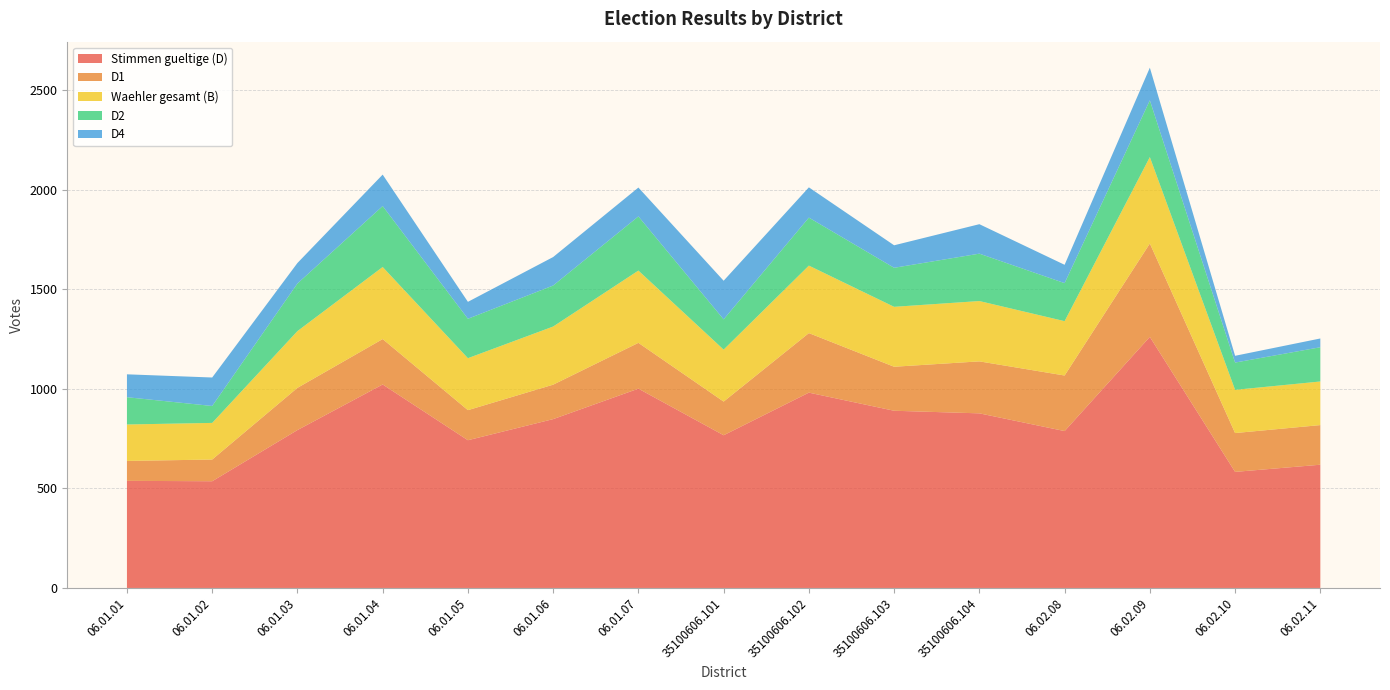

Reading left to right, extract all data points from this chart.

Stimmen gueltige (D): 06.01.01=538	06.01.02=536	06.01.03=793	06.01.04=1022	06.01.05=742	06.01.06=848	06.01.07=1001	35100606.101=767	35100606.102=981	35100606.103=890	35100606.104=877	06.02.08=788	06.02.09=1261	06.02.10=583	06.02.11=619
D1: 06.01.01=100	06.01.02=109	06.01.03=212	06.01.04=228	06.01.05=151	06.01.06=173	06.01.07=230	35100606.101=169	35100606.102=299	35100606.103=221	35100606.104=261	06.02.08=279	06.02.09=469	06.02.10=195	06.02.11=199
Waehler gesamt (B): 06.01.01=183	06.01.02=184	06.01.03=285	06.01.04=362	06.01.05=261	06.01.06=292	06.01.07=363	35100606.101=261	35100606.102=339	35100606.103=301	35100606.104=303	06.02.08=273	06.02.09=434	06.02.10=217	06.02.11=219
D2: 06.01.01=137	06.01.02=85	06.01.03=239	06.01.04=306	06.01.05=198	06.01.06=206	06.01.07=272	35100606.101=152	35100606.102=241	35100606.103=196	35100606.104=238	06.02.08=191	06.02.09=285	06.02.10=137	06.02.11=172
D4: 06.01.01=115	06.01.02=143	06.01.03=103	06.01.04=158	06.01.05=85	06.01.06=143	06.01.07=145	35100606.101=194	35100606.102=152	35100606.103=113	35100606.104=148	06.02.08=92	06.02.09=164	06.02.10=34	06.02.11=44